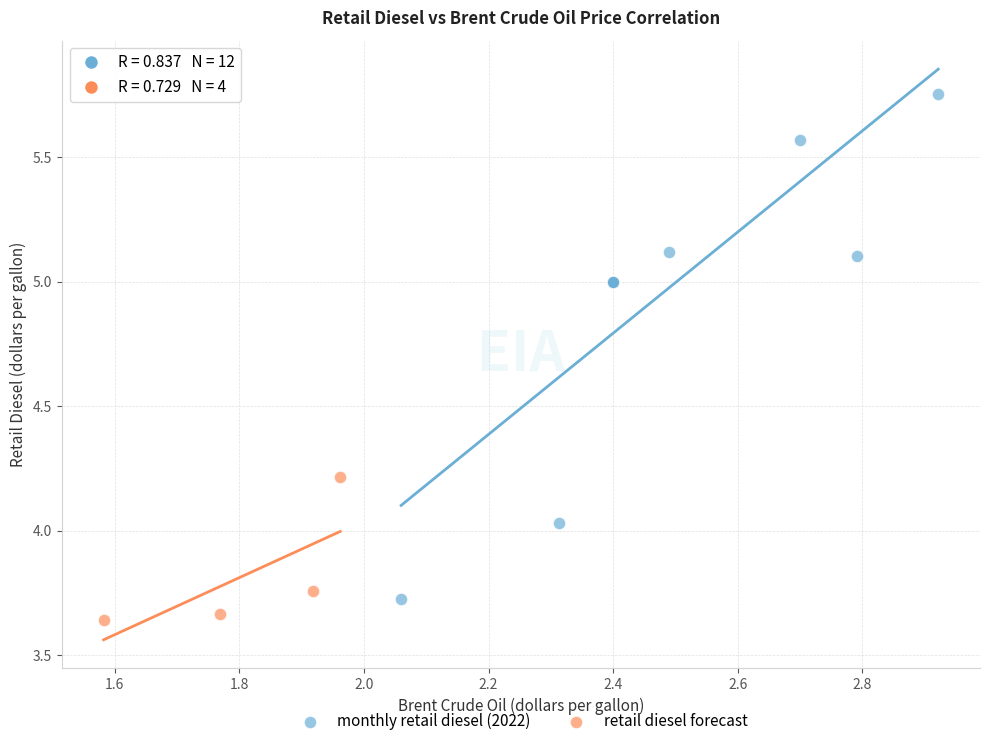

Which series has the widest spread of Y values?

monthly retail diesel (2022)